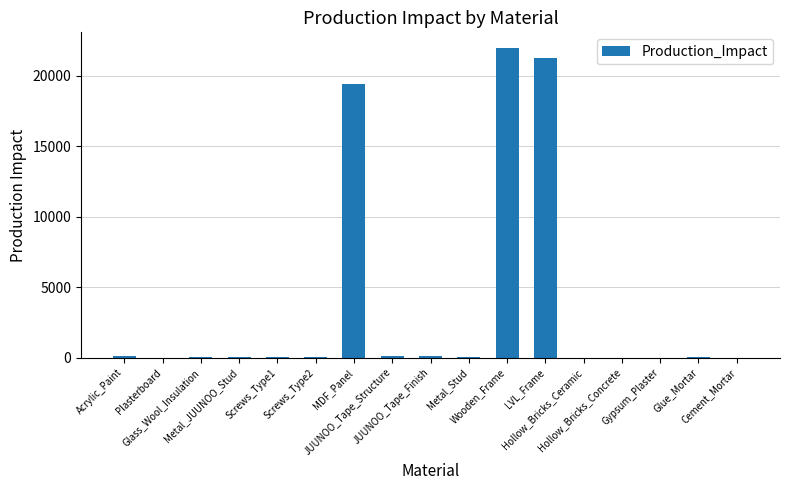

What value does the data have at Cement_Mortar?

1.3